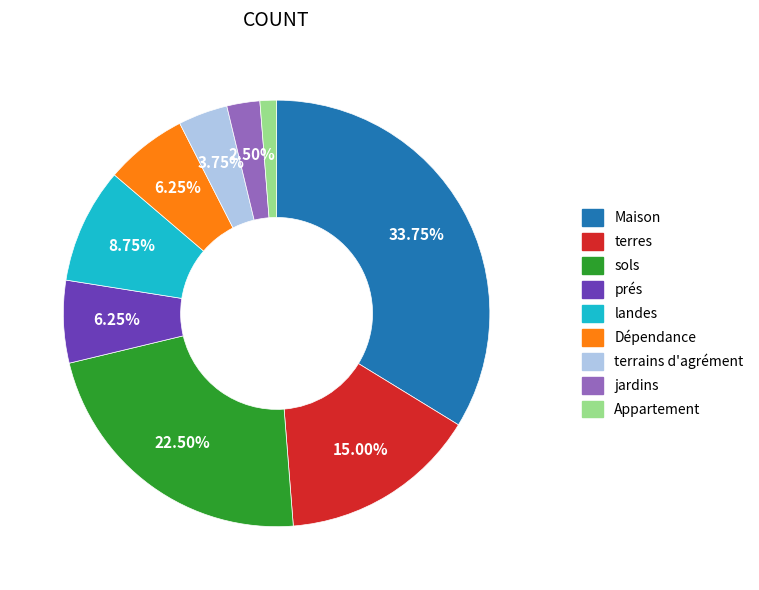

Is the sum of terres and jardins greater than half?

No